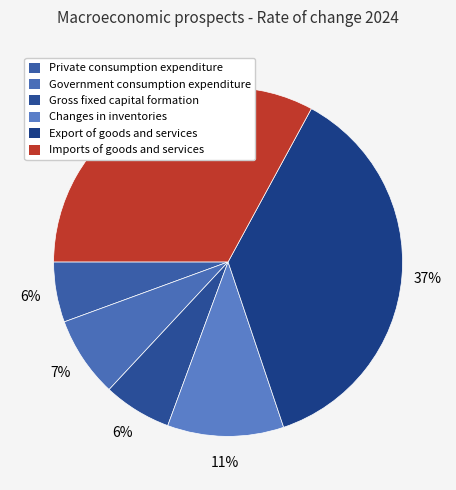

Combined, do Imports of goods and services and Changes in inventories account for over 50%?

No